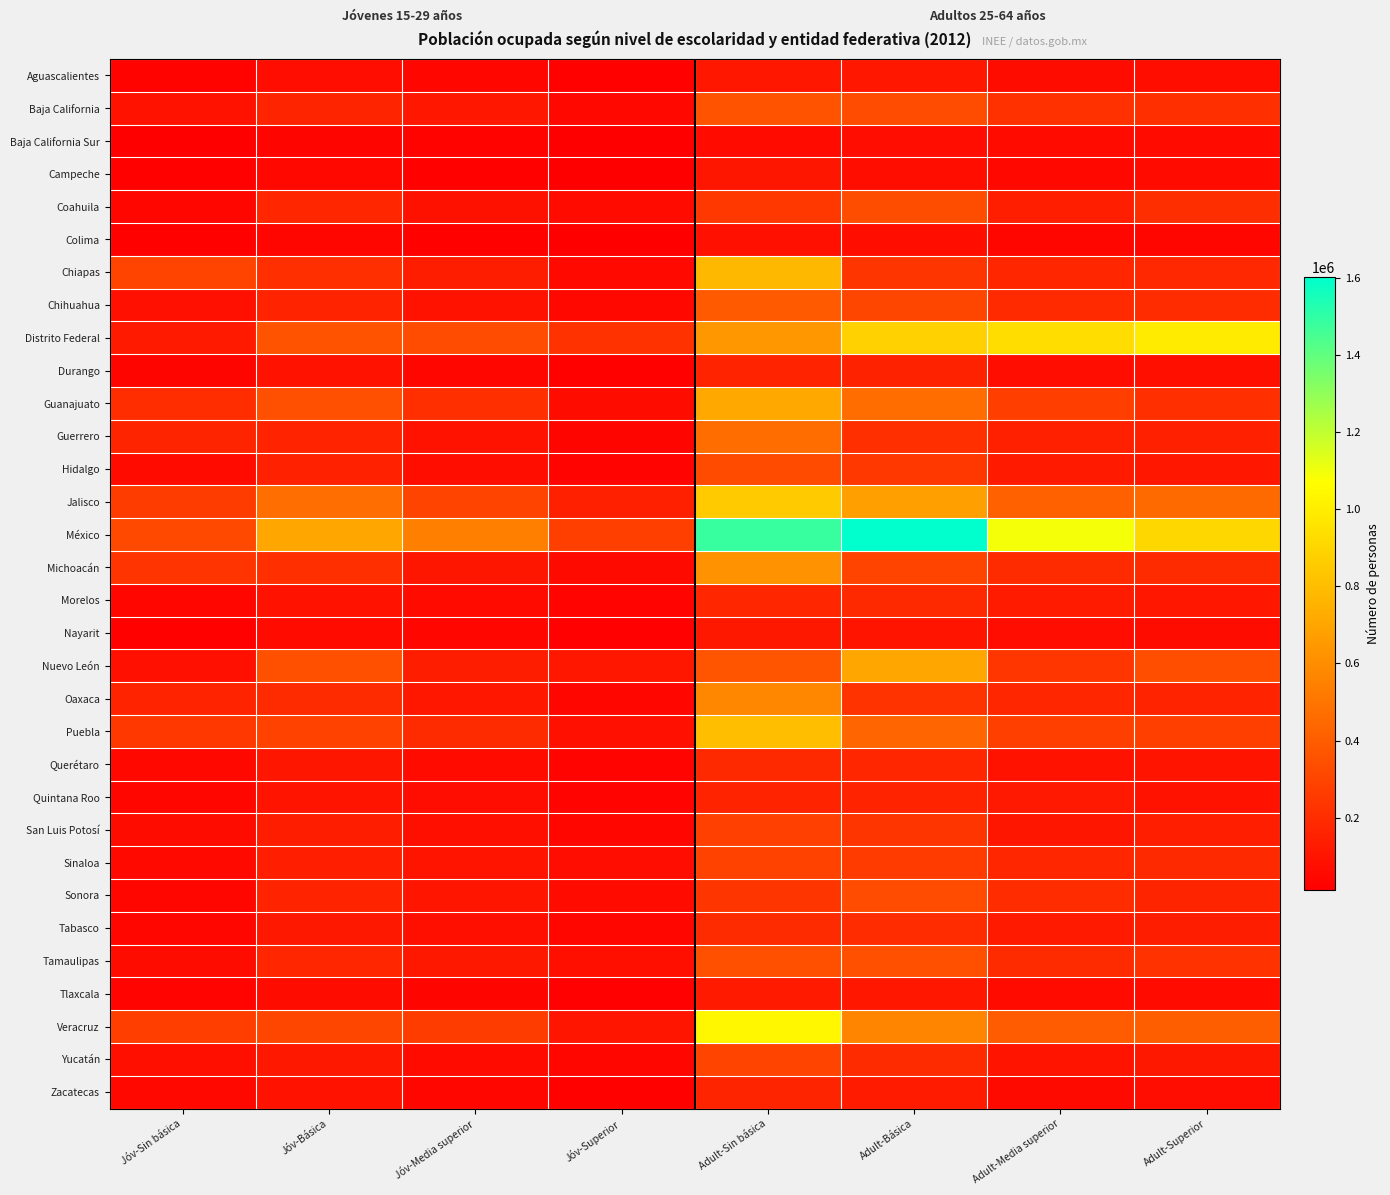

Reading left to right, extract all data points from this chart.

Aguascalientes: Jóv-Sin básica=29919	Jóv-Básica=70850	Jóv-Media superior=45380	Jóv-Superior=26192	Adult-Sin básica=111161	Adult-Básica=109056	Adult-Media superior=66374	Adult-Superior=75995
Baja California: Jóv-Sin básica=91127	Jóv-Básica=167204	Jóv-Media superior=112093	Jóv-Superior=49743	Adult-Sin básica=356544	Adult-Básica=328993	Adult-Media superior=218131	Adult-Superior=212006
Baja California Sur: Jóv-Sin básica=12206	Jóv-Básica=35368	Jóv-Media superior=30352	Jóv-Superior=14912	Adult-Sin básica=62740	Adult-Básica=70868	Adult-Media superior=61340	Adult-Superior=58972
Campeche: Jóv-Sin básica=26427	Jóv-Básica=51564	Jóv-Media superior=25911	Jóv-Superior=18002	Adult-Sin básica=106530	Adult-Básica=72474	Adult-Media superior=49831	Adult-Superior=58761
Coahuila: Jóv-Sin básica=41821	Jóv-Básica=172004	Jóv-Media superior=85162	Jóv-Superior=62889	Adult-Sin básica=247347	Adult-Básica=332681	Adult-Media superior=140406	Adult-Superior=206862
Colima: Jóv-Sin básica=22164	Jóv-Básica=40797	Jóv-Media superior=26797	Jóv-Superior=15346	Adult-Sin básica=80728	Adult-Básica=71281	Adult-Media superior=43686	Adult-Superior=45409
Chiapas: Jóv-Sin básica=296000	Jóv-Básica=211240	Jóv-Media superior=136355	Jóv-Superior=53092	Adult-Sin básica=780438	Adult-Básica=236502	Adult-Media superior=170585	Adult-Superior=182073
Chihuahua: Jóv-Sin básica=81312	Jóv-Básica=162952	Jóv-Media superior=95090	Jóv-Superior=49200	Adult-Sin básica=388383	Adult-Básica=306243	Adult-Media superior=191497	Adult-Superior=198114
Distrito Federal: Jóv-Sin básica=126365	Jóv-Básica=357193	Jóv-Media superior=330490	Jóv-Superior=224111	Adult-Sin básica=646894	Adult-Básica=880971	Adult-Media superior=931567	Adult-Superior=990990
Durango: Jóv-Sin básica=35293	Jóv-Básica=93362	Jóv-Media superior=43982	Jóv-Superior=22832	Adult-Sin básica=162648	Adult-Básica=157157	Adult-Media superior=69938	Adult-Superior=79976
Guanajuato: Jóv-Sin básica=203264	Jóv-Básica=343745	Jóv-Media superior=209859	Jóv-Superior=68022	Adult-Sin básica=711013	Adult-Básica=466236	Adult-Media superior=274603	Adult-Superior=212665
Guerrero: Jóv-Sin básica=166955	Jóv-Básica=163916	Jóv-Media superior=92939	Jóv-Superior=34851	Adult-Sin básica=466623	Adult-Básica=207824	Adult-Media superior=149035	Adult-Superior=150833
Hidalgo: Jóv-Sin básica=59540	Jóv-Básica=154741	Jóv-Media superior=73715	Jóv-Superior=32093	Adult-Sin básica=328520	Adult-Básica=250908	Adult-Media superior=123715	Adult-Superior=114119
Jalisco: Jóv-Sin básica=265821	Jóv-Básica=469556	Jóv-Media superior=300095	Jóv-Superior=147310	Adult-Sin básica=853310	Adult-Básica=672936	Adult-Media superior=415328	Adult-Superior=453202
México: Jóv-Sin básica=316561	Jóv-Básica=703736	Jóv-Media superior=544570	Jóv-Superior=278854	Adult-Sin básica=1482572	Adult-Básica=1600163	Adult-Media superior=1089430	Adult-Superior=905605
Michoacán: Jóv-Sin básica=231314	Jóv-Básica=209881	Jóv-Media superior=107846	Jóv-Superior=56365	Adult-Sin básica=621005	Adult-Básica=298863	Adult-Media superior=193098	Adult-Superior=194193
Morelos: Jóv-Sin básica=44825	Jóv-Básica=92861	Jóv-Media superior=60544	Jóv-Superior=32820	Adult-Sin básica=176357	Adult-Básica=184711	Adult-Media superior=127604	Adult-Superior=109640
Nayarit: Jóv-Sin básica=27070	Jóv-Básica=61559	Jóv-Media superior=40551	Jóv-Superior=21167	Adult-Sin básica=117630	Adult-Básica=101516	Adult-Media superior=68287	Adult-Superior=67363
Nuevo León: Jóv-Sin básica=82350	Jóv-Básica=350154	Jóv-Media superior=133435	Jóv-Superior=109878	Adult-Sin básica=363645	Adult-Básica=702854	Adult-Media superior=240604	Adult-Superior=338438
Oaxaca: Jóv-Sin básica=159545	Jóv-Básica=193484	Jóv-Media superior=111354	Jóv-Superior=42961	Adult-Sin básica=576427	Adult-Básica=227779	Adult-Media superior=174119	Adult-Superior=159718
Puebla: Jóv-Sin básica=250208	Jóv-Básica=290226	Jóv-Media superior=193450	Jóv-Superior=82039	Adult-Sin básica=803229	Adult-Básica=433273	Adult-Media superior=276237	Adult-Superior=275913
Querétaro: Jóv-Sin básica=51916	Jóv-Básica=107608	Jóv-Media superior=61565	Jóv-Superior=31859	Adult-Sin básica=184840	Adult-Básica=172224	Adult-Media superior=89769	Adult-Superior=101432
Quintana Roo: Jóv-Sin básica=43523	Jóv-Básica=96656	Jóv-Media superior=69912	Jóv-Superior=31309	Adult-Sin básica=158149	Adult-Básica=162908	Adult-Media superior=120168	Adult-Superior=91977
San Luis Potosí: Jóv-Sin básica=65060	Jóv-Básica=135259	Jóv-Media superior=78073	Jóv-Superior=43144	Adult-Sin básica=281132	Adult-Básica=233463	Adult-Media superior=107878	Adult-Superior=143492
Sinaloa: Jóv-Sin básica=55316	Jóv-Básica=143817	Jóv-Media superior=99361	Jóv-Superior=69049	Adult-Sin básica=290922	Adult-Básica=263021	Adult-Media superior=171929	Adult-Superior=186225
Sonora: Jóv-Sin básica=41655	Jóv-Básica=163300	Jóv-Media superior=105110	Jóv-Superior=64577	Adult-Sin básica=235131	Adult-Básica=329201	Adult-Media superior=198852	Adult-Superior=166072
Tabasco: Jóv-Sin básica=45969	Jóv-Básica=116995	Jóv-Media superior=77973	Jóv-Superior=40472	Adult-Sin básica=195147	Adult-Básica=196567	Adult-Media superior=121126	Adult-Superior=138421
Tamaulipas: Jóv-Sin básica=66171	Jóv-Básica=175973	Jóv-Media superior=115040	Jóv-Superior=77788	Adult-Sin básica=347486	Adult-Básica=346773	Adult-Media superior=194182	Adult-Superior=225359
Tlaxcala: Jóv-Sin básica=32709	Jóv-Básica=65171	Jóv-Media superior=37728	Jóv-Superior=19923	Adult-Sin básica=124607	Adult-Básica=112308	Adult-Media superior=63079	Adult-Superior=64255
Veracruz: Jóv-Sin básica=271648	Jóv-Básica=305940	Jóv-Media superior=263538	Jóv-Superior=103583	Adult-Sin básica=1036056	Adult-Básica=566675	Adult-Media superior=392216	Adult-Superior=405994
Yucatán: Jóv-Sin básica=78553	Jóv-Básica=117203	Jóv-Media superior=64140	Jóv-Superior=41033	Adult-Sin básica=296178	Adult-Básica=193330	Adult-Media superior=102133	Adult-Superior=117583
Zacatecas: Jóv-Sin básica=48485	Jóv-Básica=91668	Jóv-Media superior=40828	Jóv-Superior=22687	Adult-Sin básica=166035	Adult-Básica=127019	Adult-Media superior=57762	Adult-Superior=70131